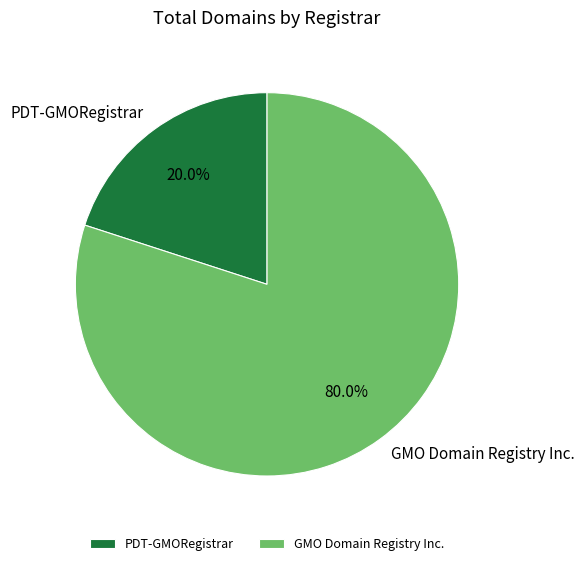

What is the smallest slice in the pie chart?

PDT-GMORegistrar